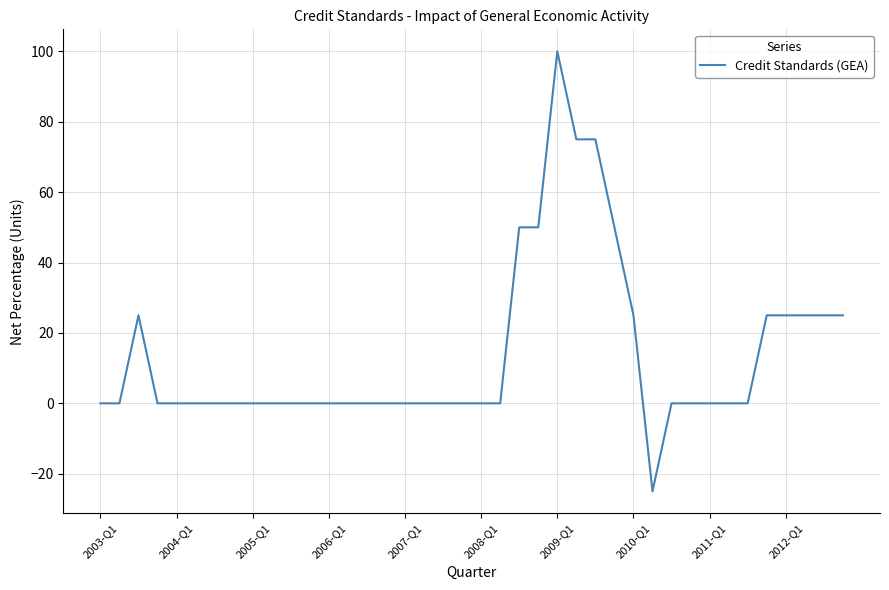

What is the difference between the maximum and minimum values?

125